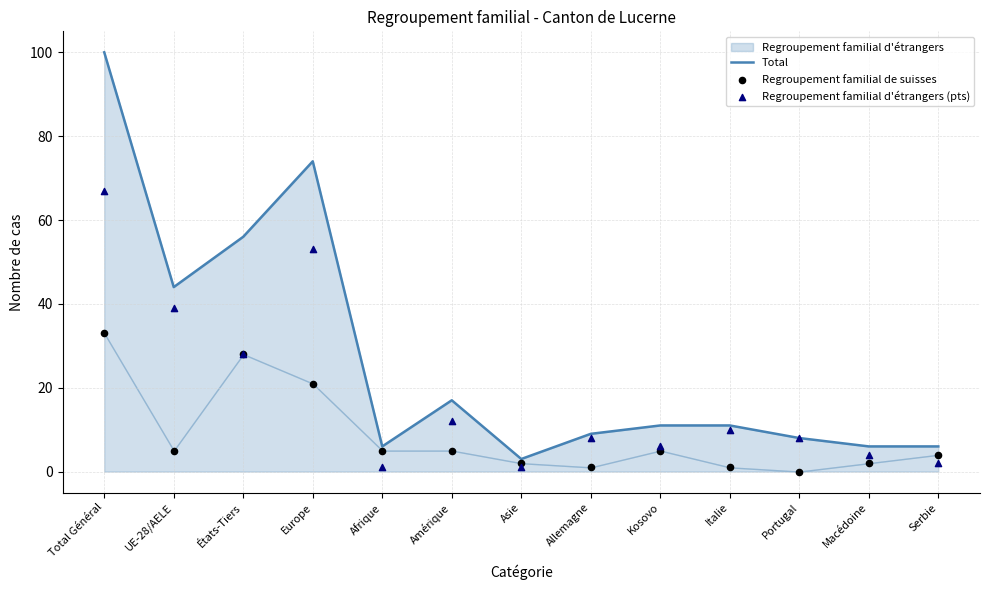

At how many categories does at least one series exceed 79?

1